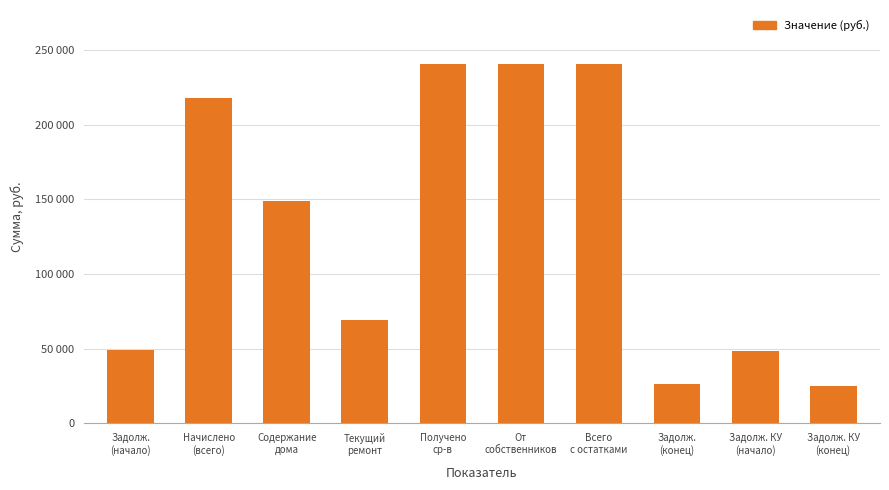

At which label does the data first exceed 148602?

Начислено
(всего)